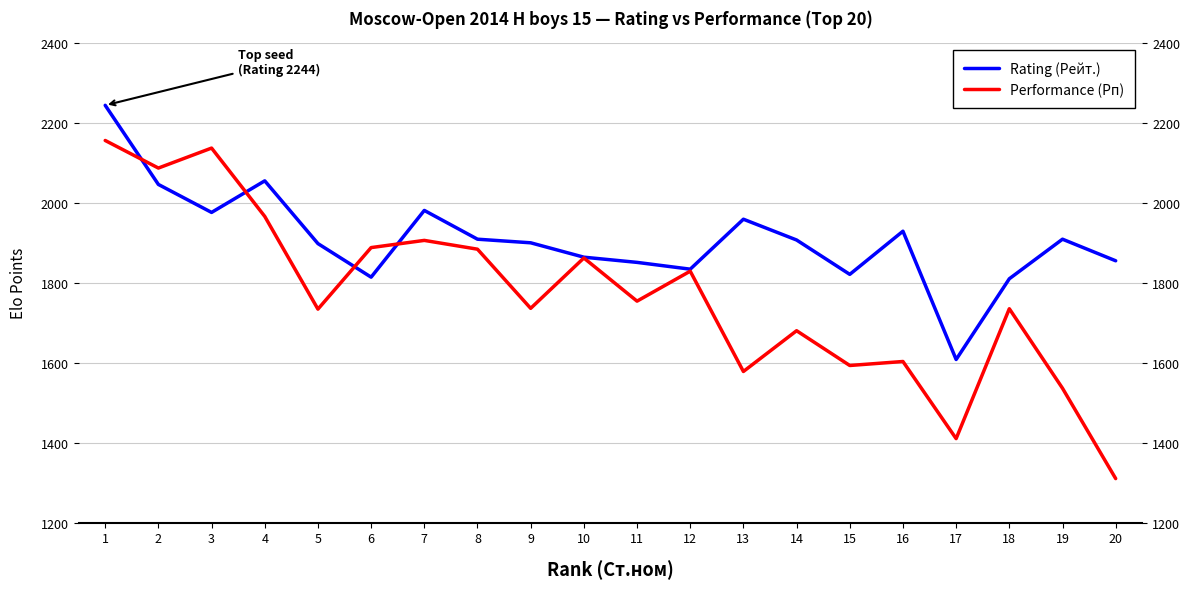

Rank the series by their average value, from lowest to highest.

Performance (Рп), Rating (Рейт.)